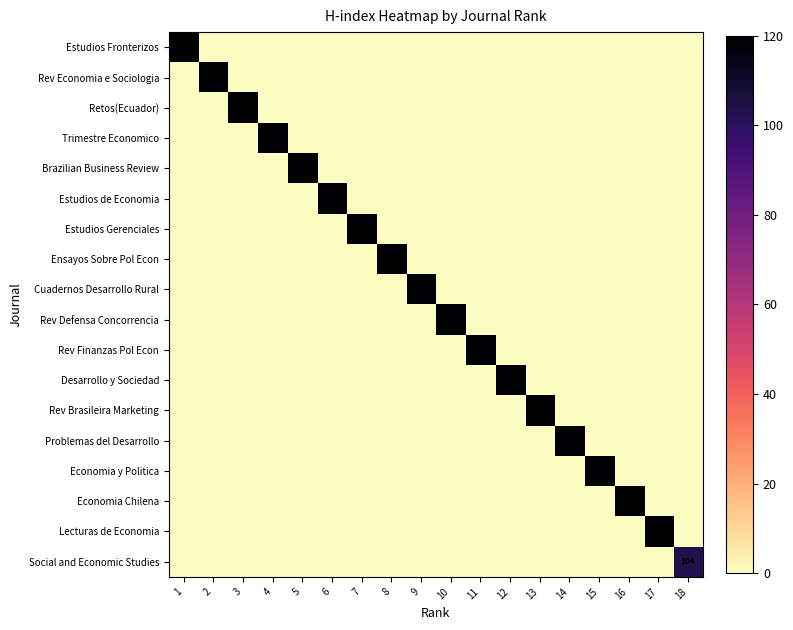

What is the difference between the maximum and minimum values in the Cuadernos Desarrollo Rural series?

194